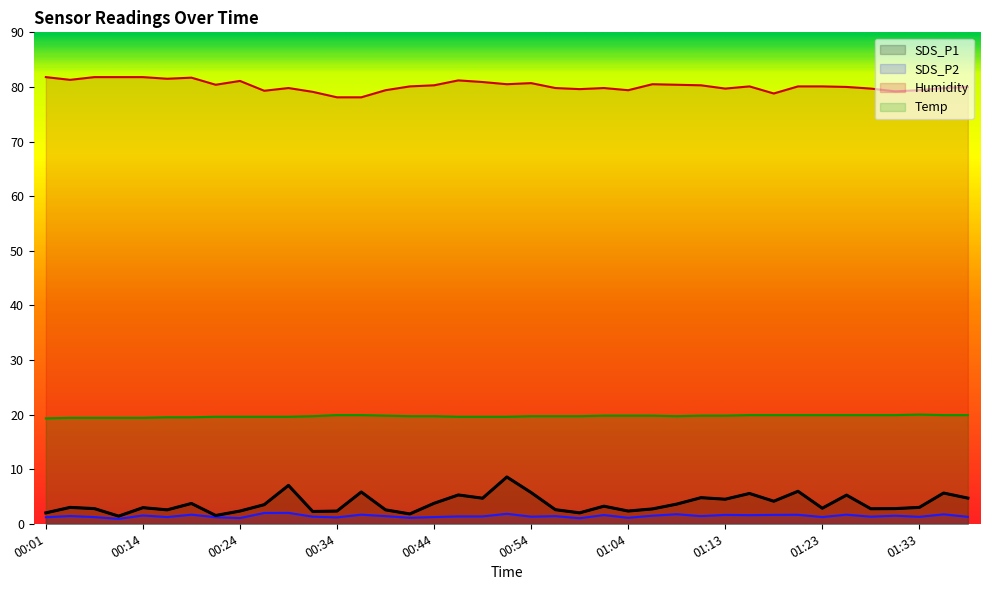

How many data points in SDS_P2 are less than 1?

1